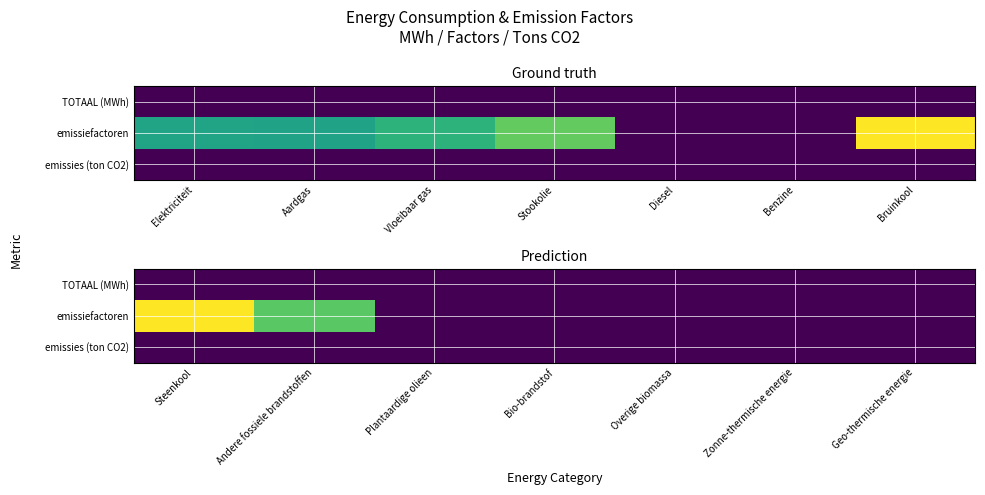

Which series changed the most between Steenkool and Plantaardige olieen?

emissiefactoren